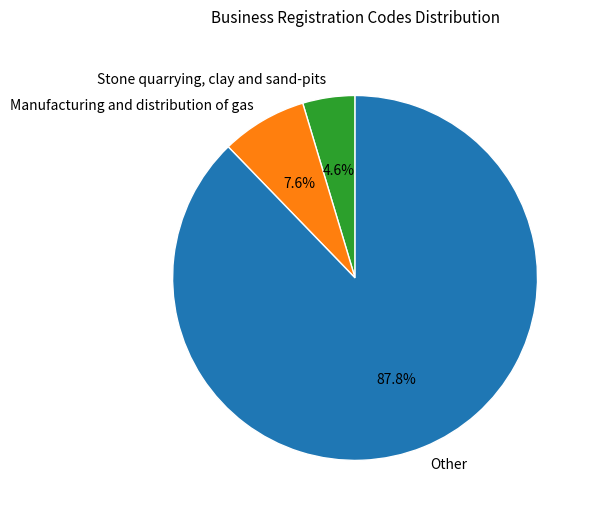

What is the total percentage of Manufacturing and distribution of gas and Stone quarrying, clay and sand-pits?

12.2%